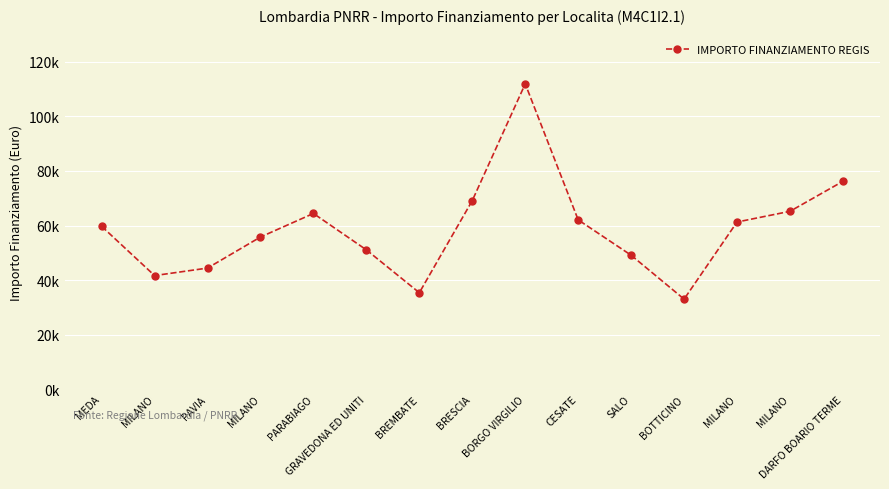

How many interior local valleys (lower than both neighbors) does the data have?

3